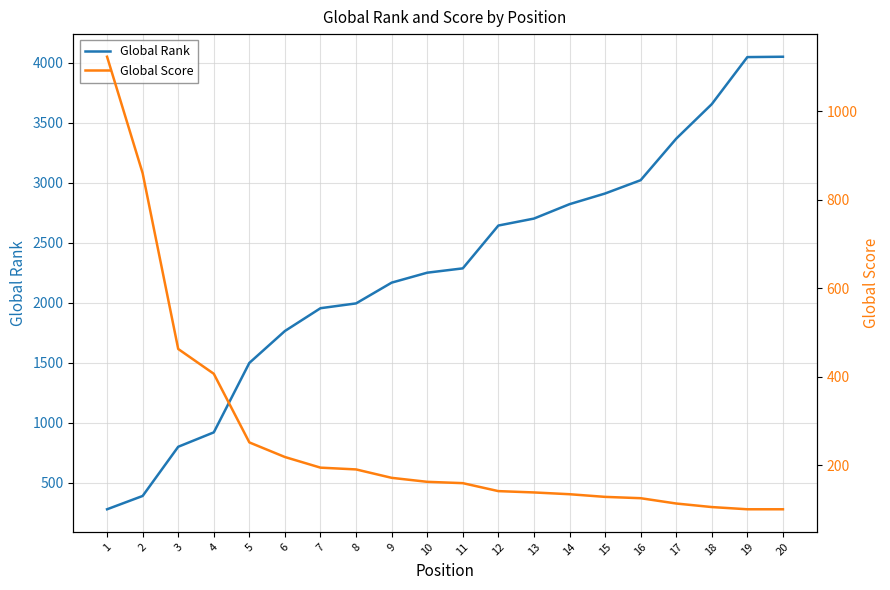

Is it true that Global Score equals 171 at 19?

False